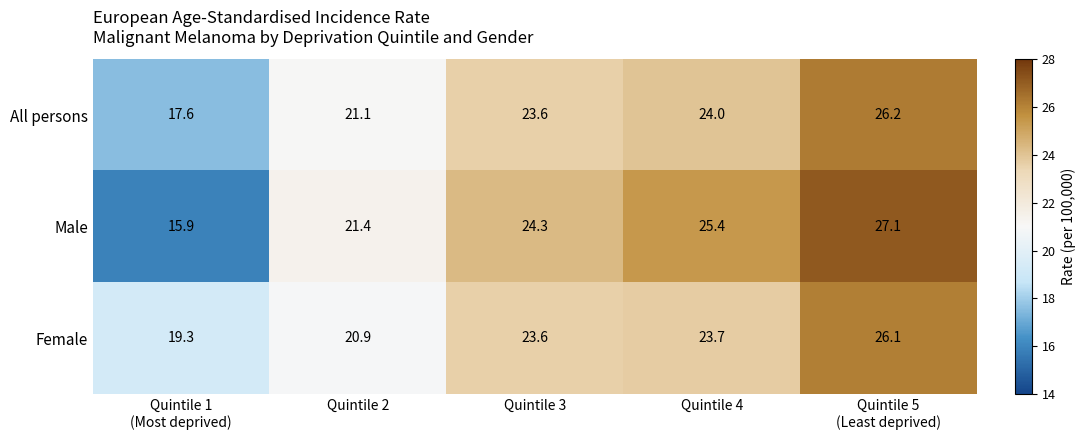

The All persons series shows 5.0 at Quintile 2. True or false?

False